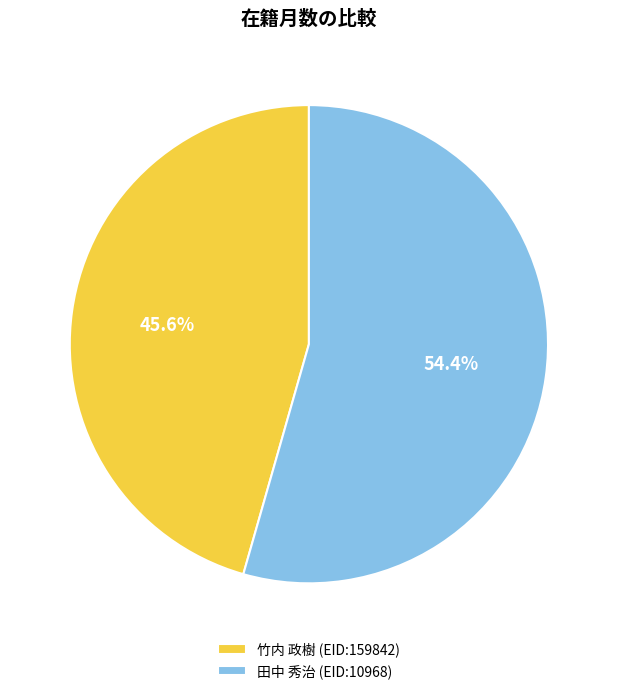

How many slices are in this pie chart?

2